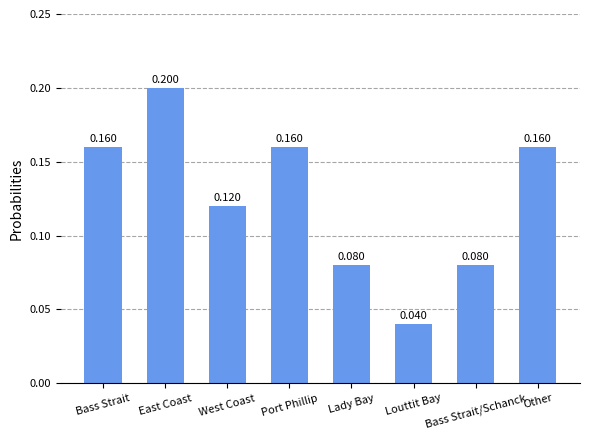

Does the chart contain stacked bars?

No